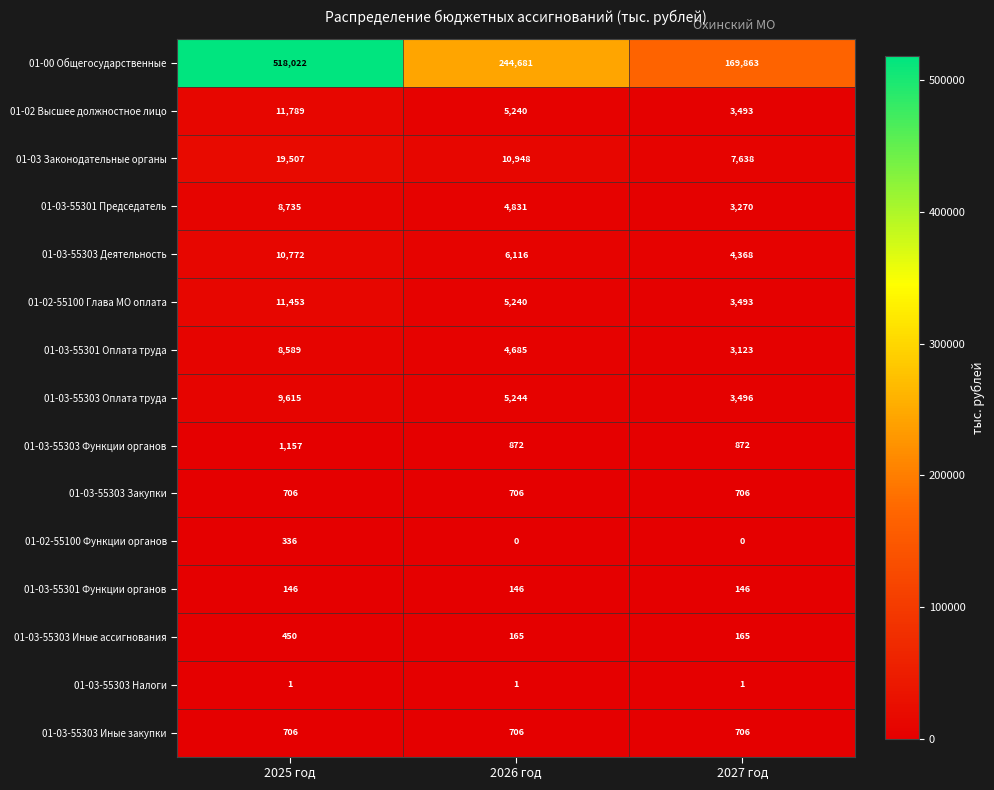

At how many categories does at least one series exceed 474935?

1